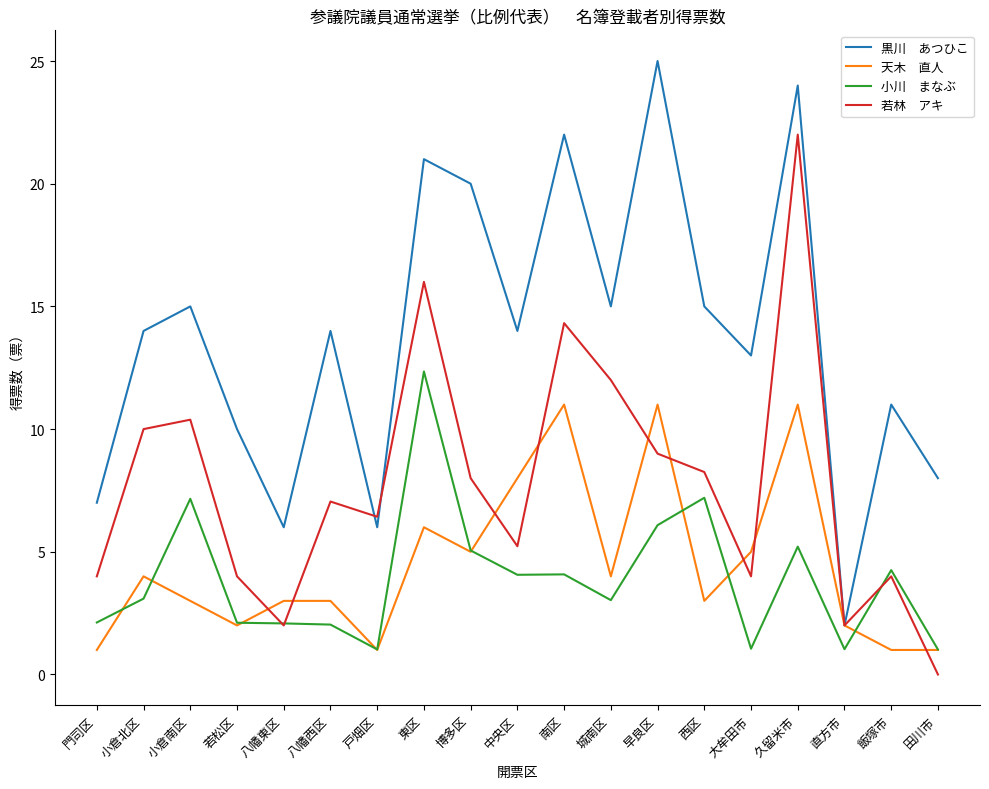

What is the difference between the highest and lowest values at 小倉南区?

12.0